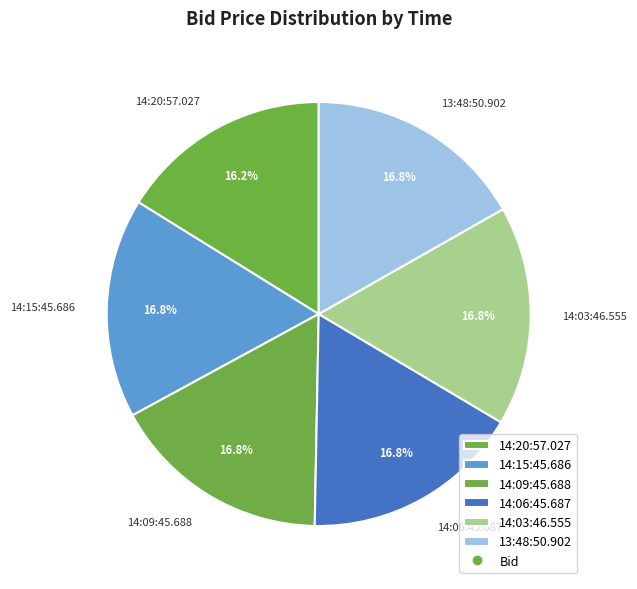

How many slices are in this pie chart?

6